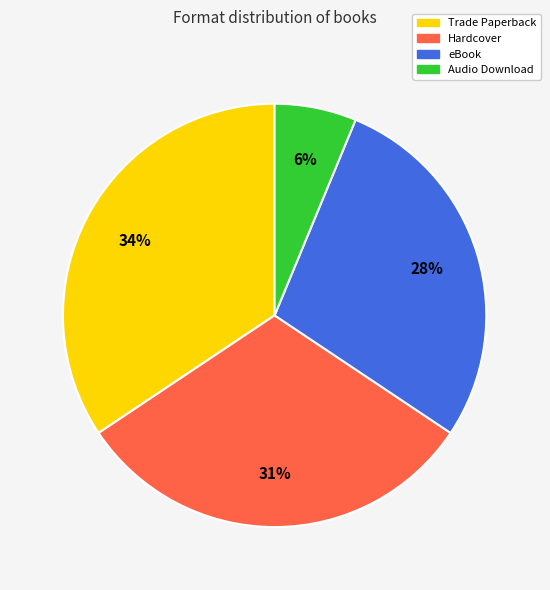

How many slices are in this pie chart?

4